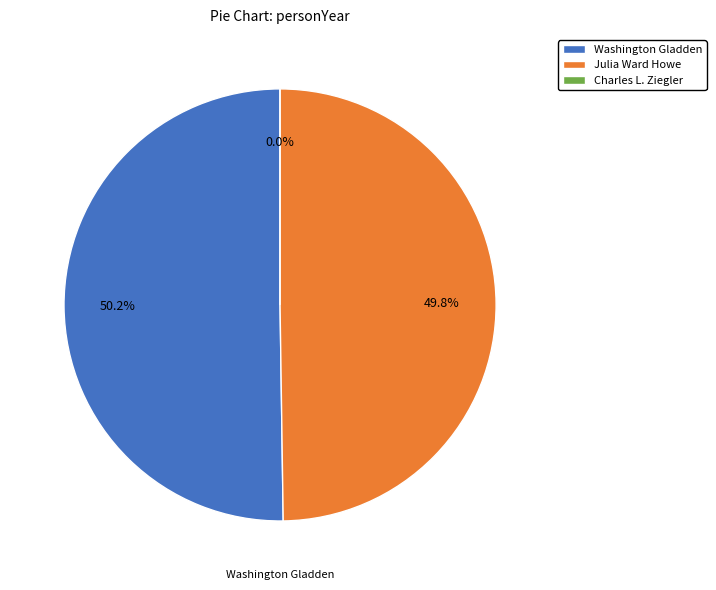

Count the number of slices in the pie.

3